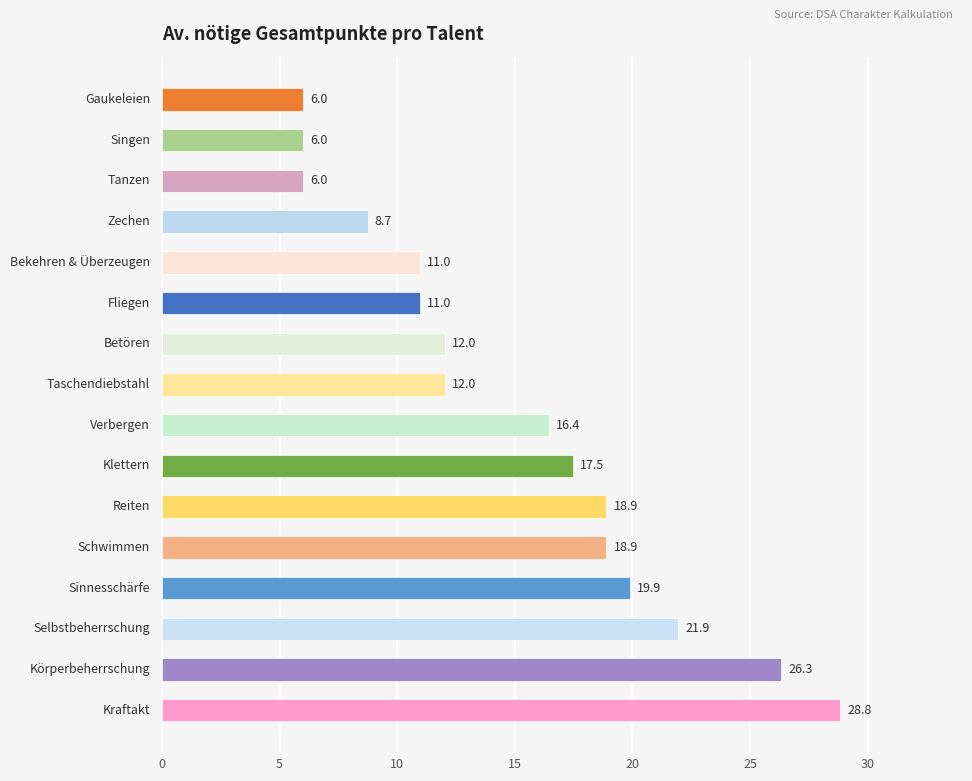

Reading bottom to top, what are all the values shown in this chart?

28.8	26.3	21.9	19.9	18.9	18.9	17.5	16.4	12.0	12.0	11.0	11.0	8.7	6.0	6.0	6.0